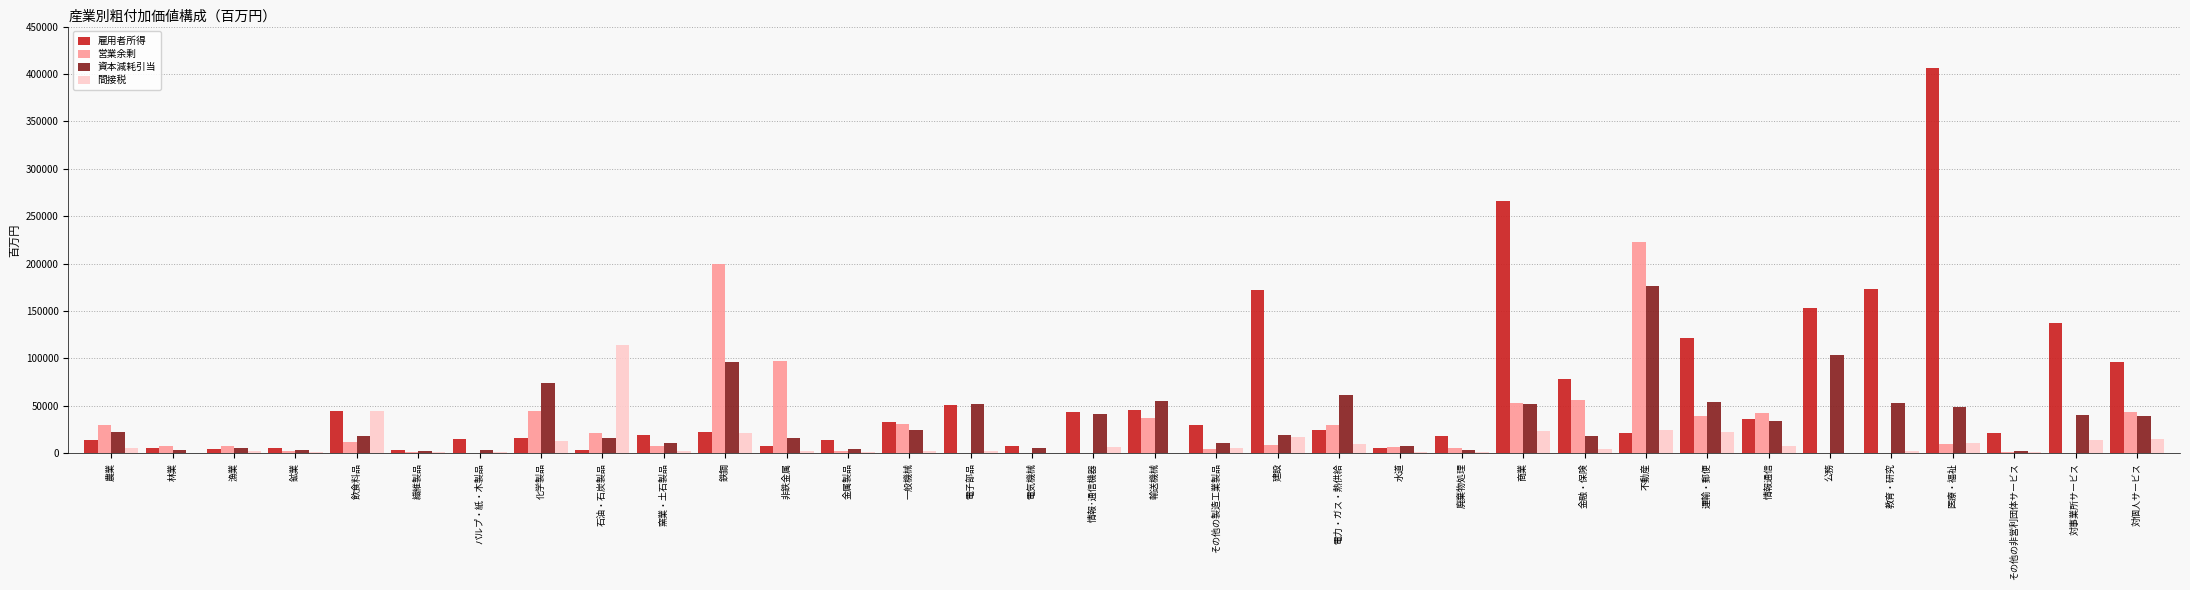

What is the label of the 10th bar from the left?

窯業・土石製品